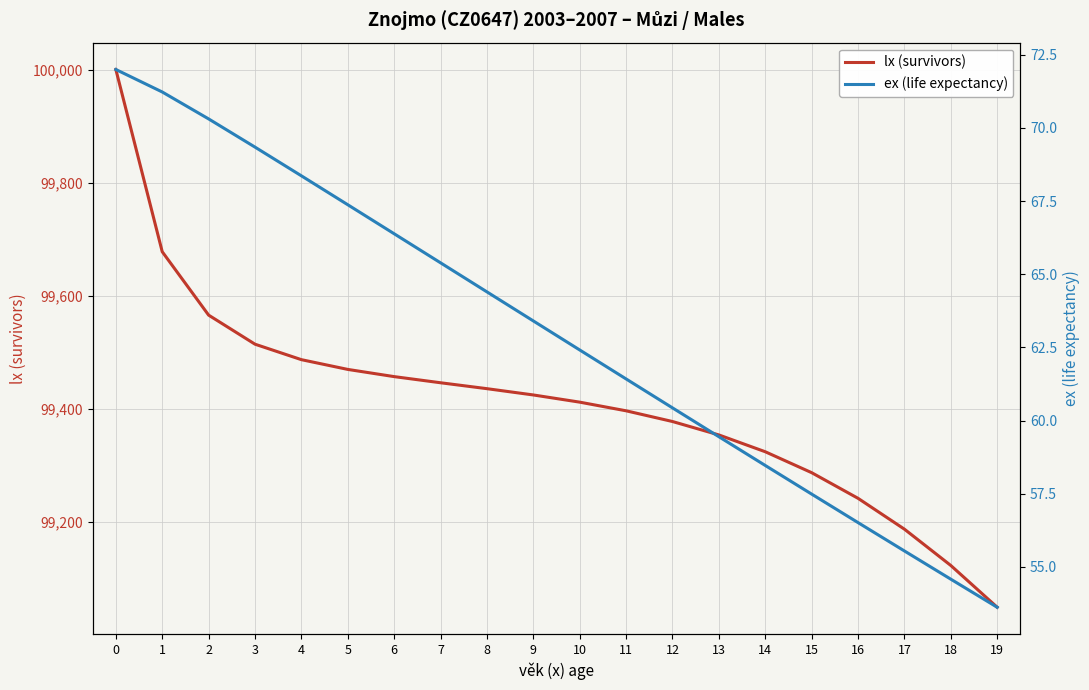

True or false: lx (survivors) and ex (life expectancy) intersect in this chart.

False